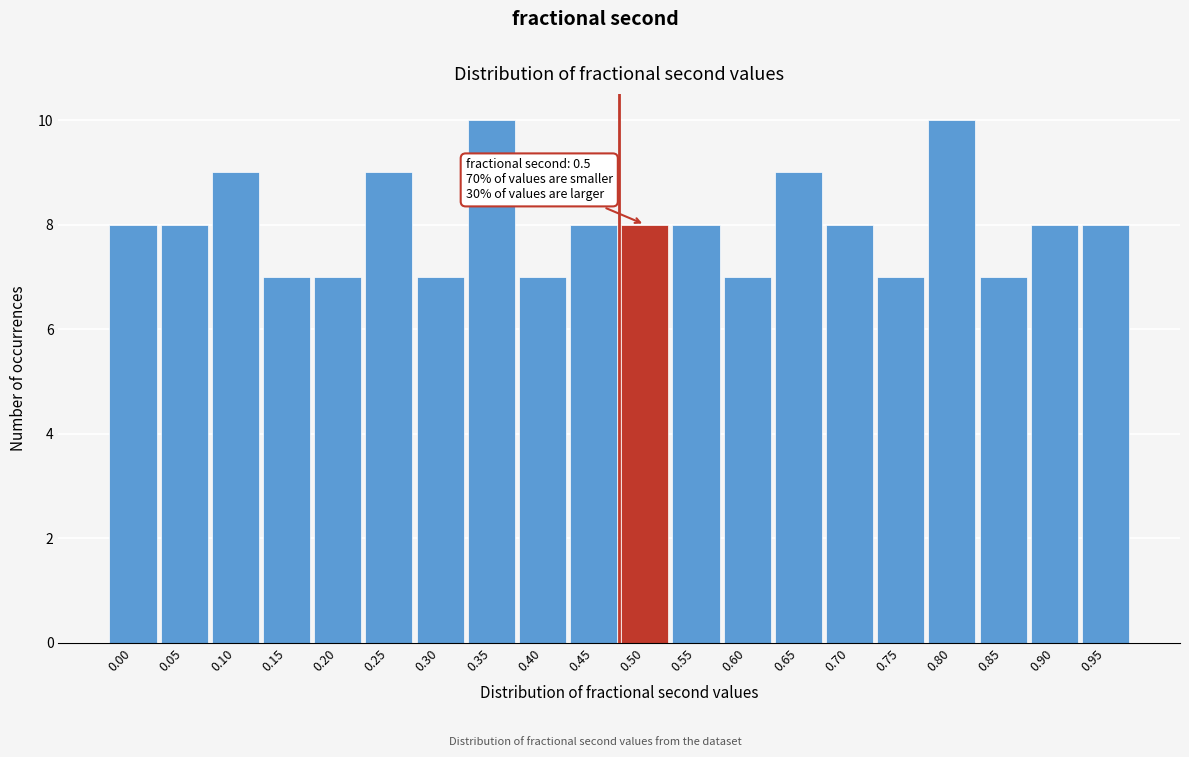

Reading left to right, extract all data points from this chart.

8	8	9	7	7	9	7	10	7	8	8	8	7	9	8	7	10	7	8	8